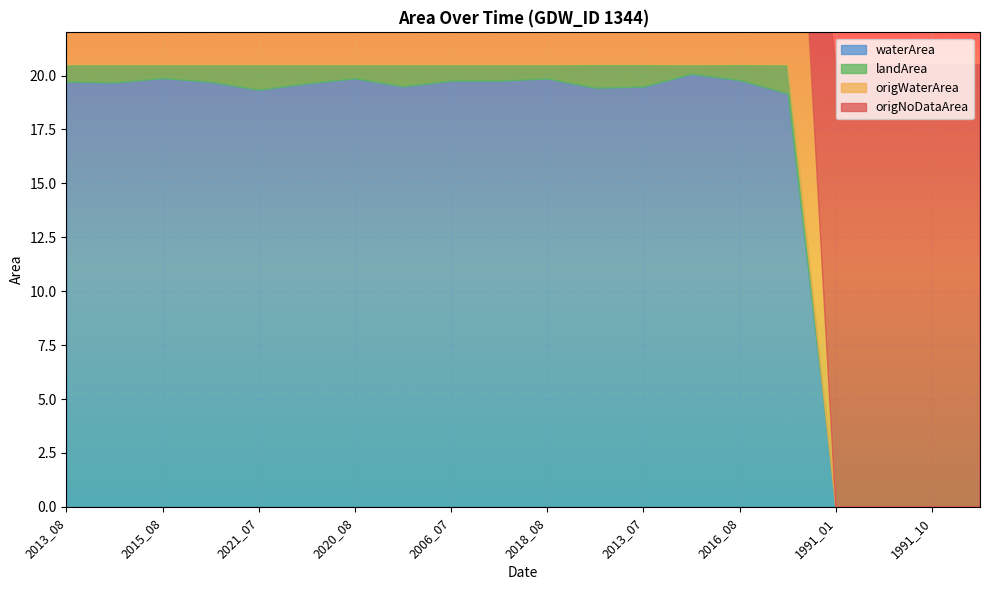

Between 1991_01 and 2018_07, which is larger?

2018_07